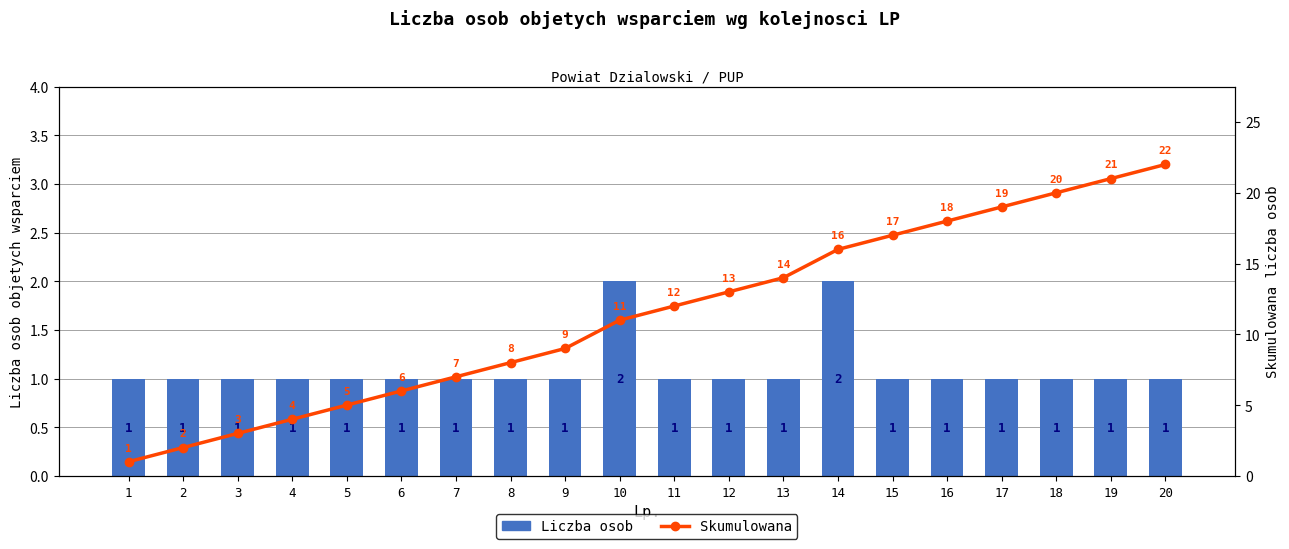

What is the smallest value displayed?

1